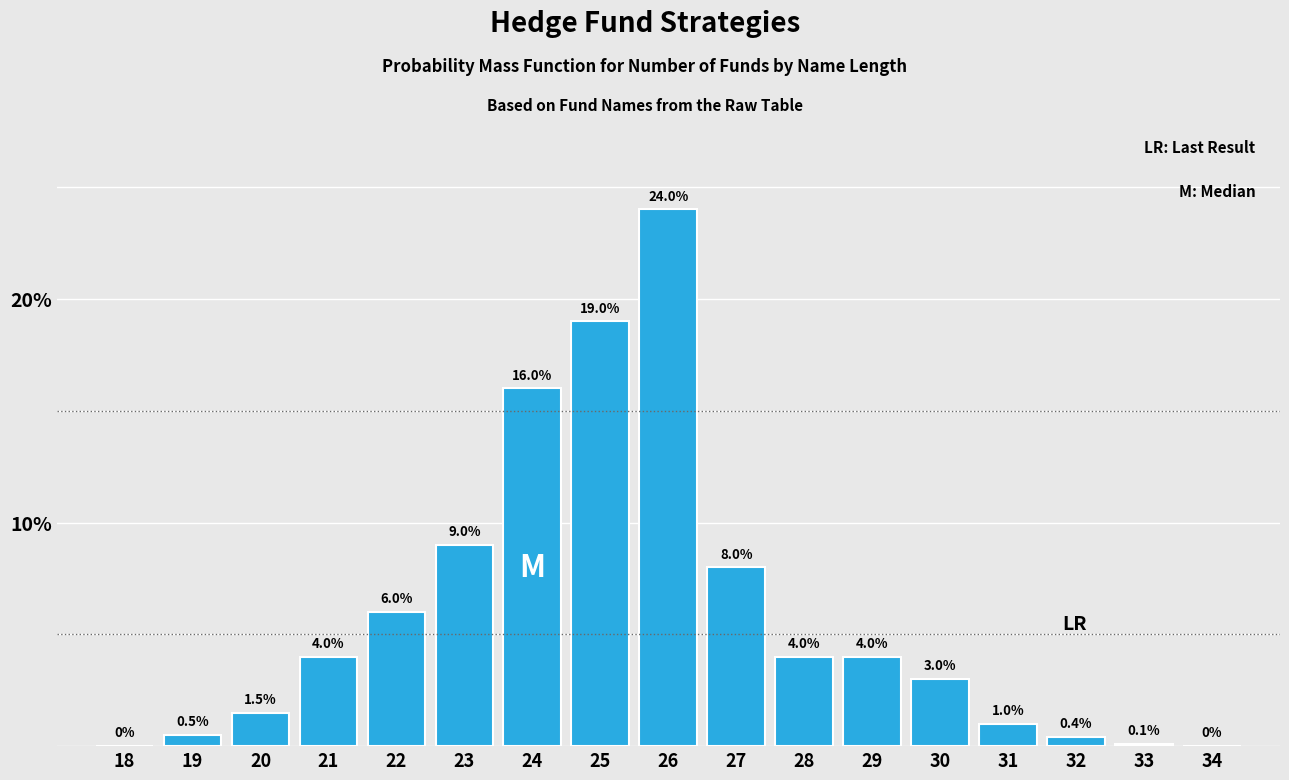

Reading right to left, list all the values displayed in this chart.

34=0.0	33=0.1	32=0.4	31=1.0	30=3.0	29=4.0	28=4.0	27=8.0	26=24.0	25=19.0	24=16.0	23=9.0	22=6.0	21=4.0	20=1.5	19=0.5	18=0.0